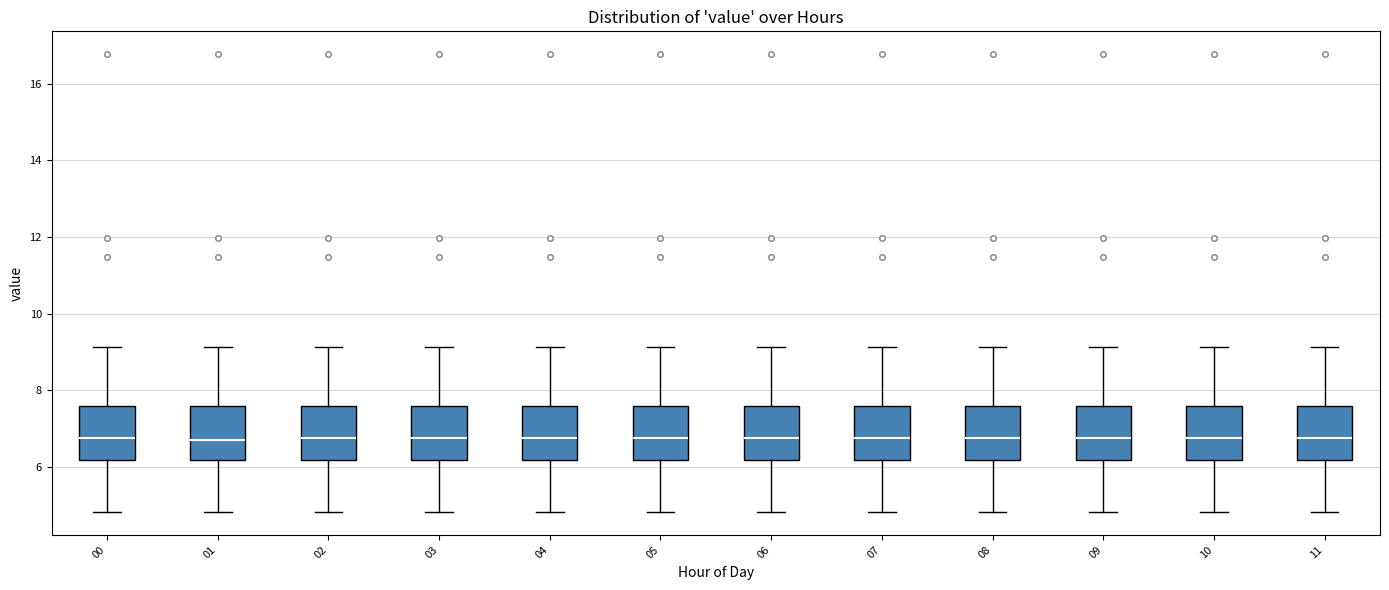

Reading left to right, read every box against the y-axis: the position of its median line, the range the box covers, and the ends of its whiskers. The values are not printed on the chart, so give them approximately, as read against the axis.

00: median 6.8, box 6.2 to 7.6, whiskers 4.8 to 9.2
01: median 6.8, box 6.2 to 7.6, whiskers 4.8 to 9.2
02: median 6.8, box 6.2 to 7.6, whiskers 4.8 to 9.2
03: median 6.8, box 6.2 to 7.6, whiskers 4.8 to 9.2
04: median 6.8, box 6.2 to 7.6, whiskers 4.8 to 9.2
05: median 6.8, box 6.2 to 7.6, whiskers 4.8 to 9.2
06: median 6.8, box 6.2 to 7.6, whiskers 4.8 to 9.2
07: median 6.8, box 6.2 to 7.6, whiskers 4.8 to 9.2
08: median 6.8, box 6.2 to 7.6, whiskers 4.8 to 9.2
09: median 6.8, box 6.2 to 7.6, whiskers 4.8 to 9.2
10: median 6.8, box 6.2 to 7.6, whiskers 4.8 to 9.2
11: median 6.8, box 6.2 to 7.6, whiskers 4.8 to 9.2